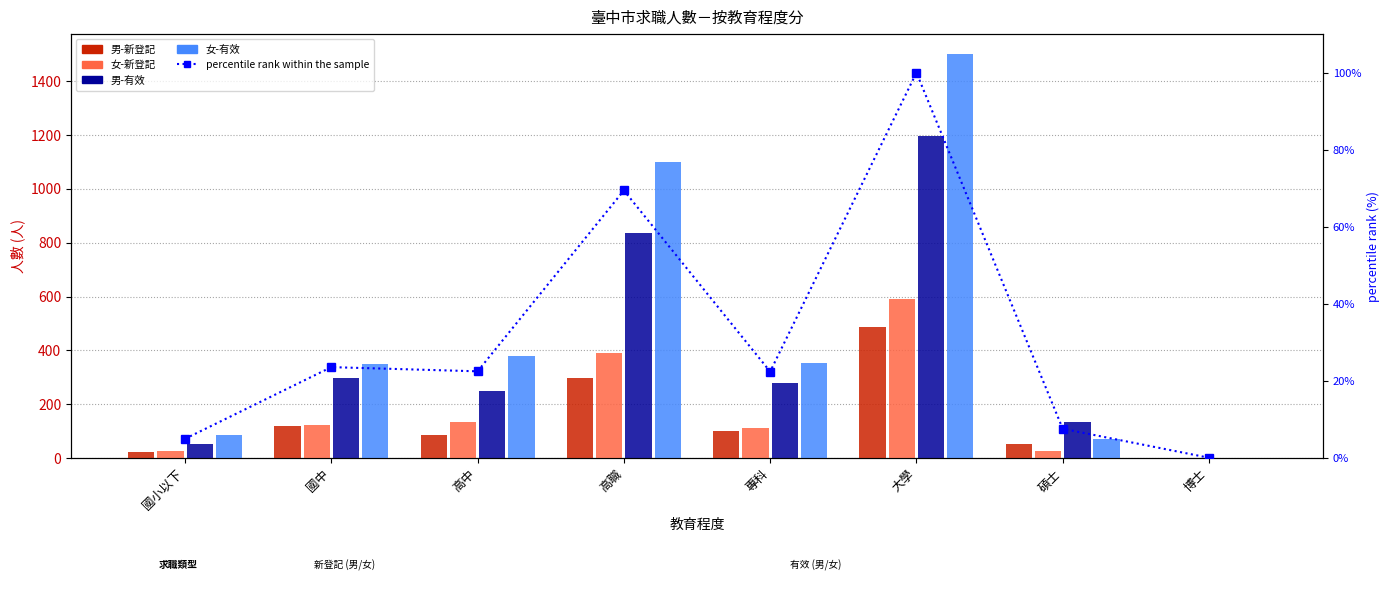

Is the value of 男-新登記 at 高中 greater than the value of percentile rank within the sample at 專科?

Yes